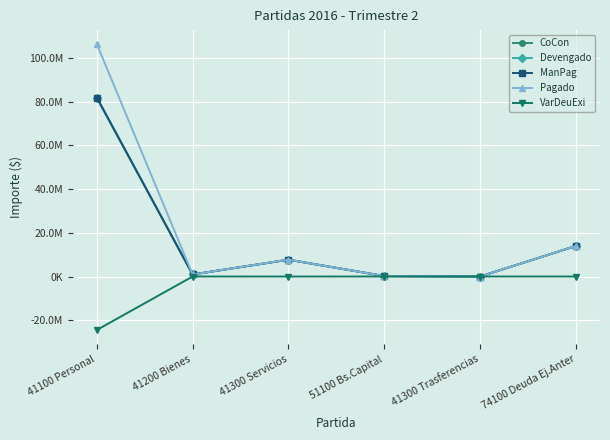

Rank the series by their maximum value, from lowest to highest.

VarDeuExi, CoCon, Devengado, ManPag, Pagado